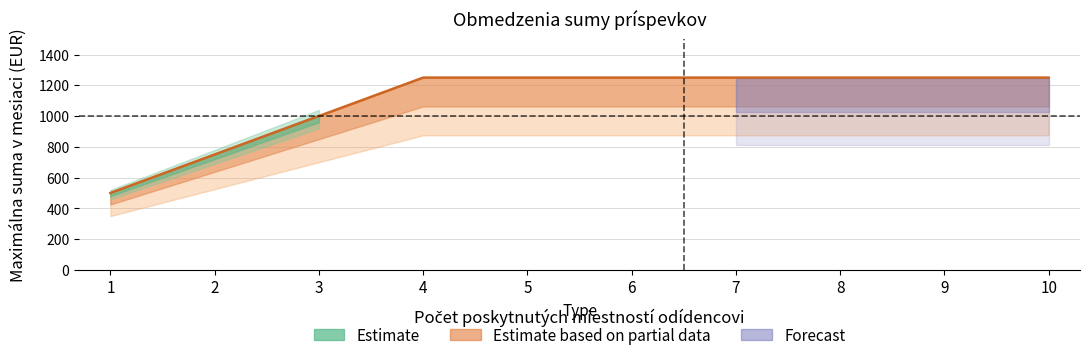

Reading left to right, transcribe all the data shown in this chart.

1=500	2=750	3=1000	4=1250	5=1250	6=1250	7=1250	8=1250	9=1250	10=1250